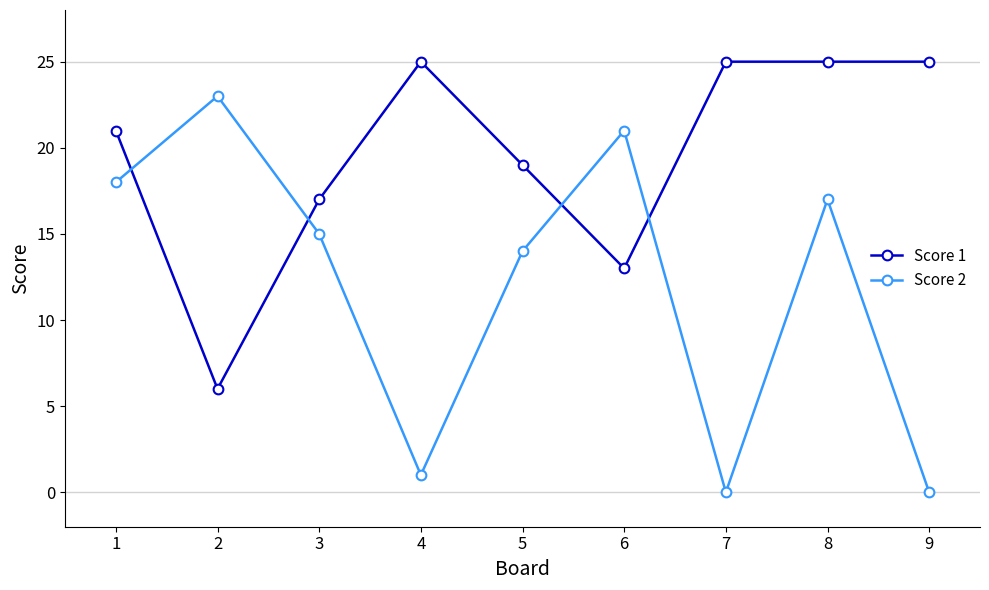

At which category does Score 1 reach its first local peak?

4